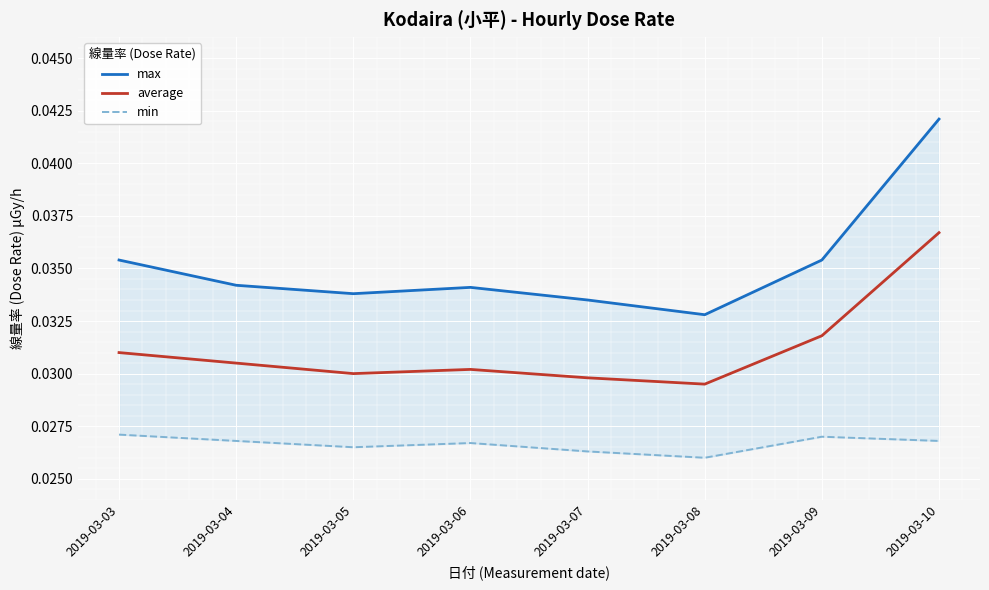

List the series in order of their overall mean, highest first.

max, average, min